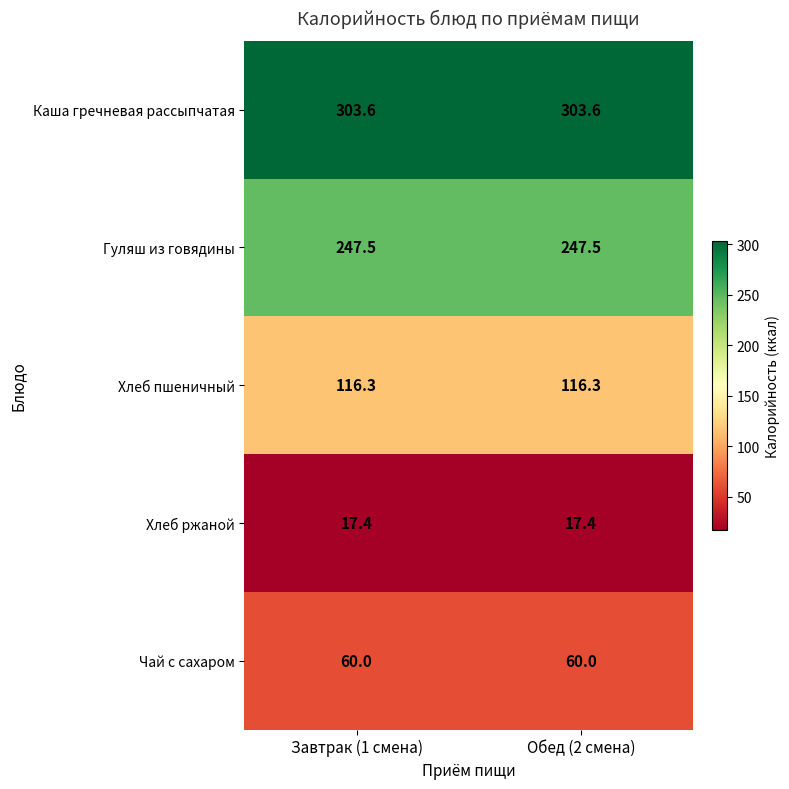

What is the difference between the highest and lowest values at Завтрак (1 смена)?

286.2